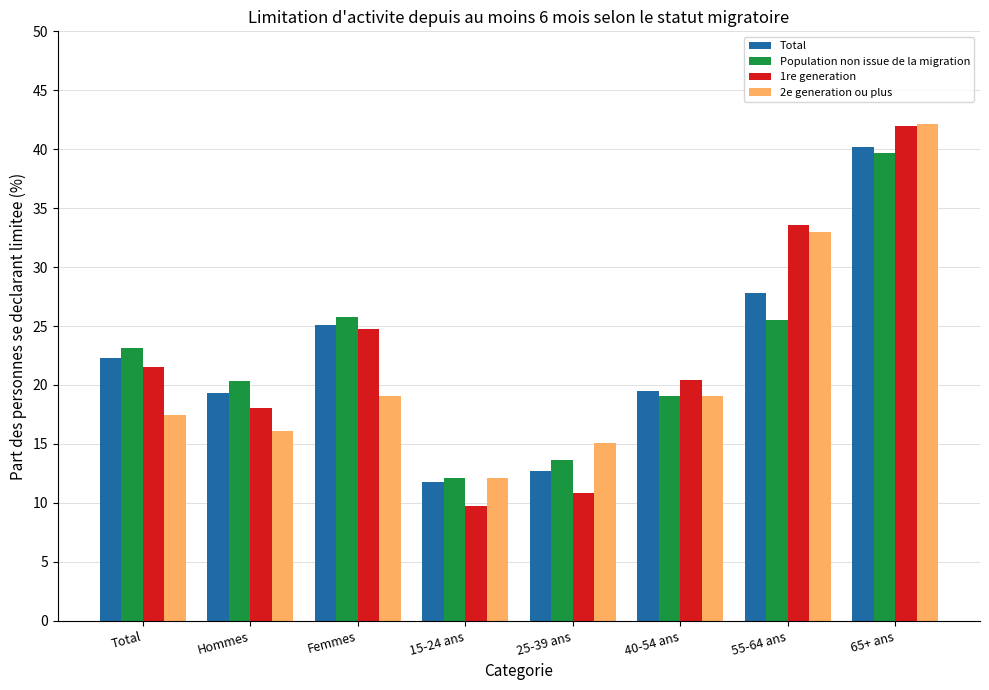

Where is 2e generation ou plus nearest to the value 27?

55-64 ans